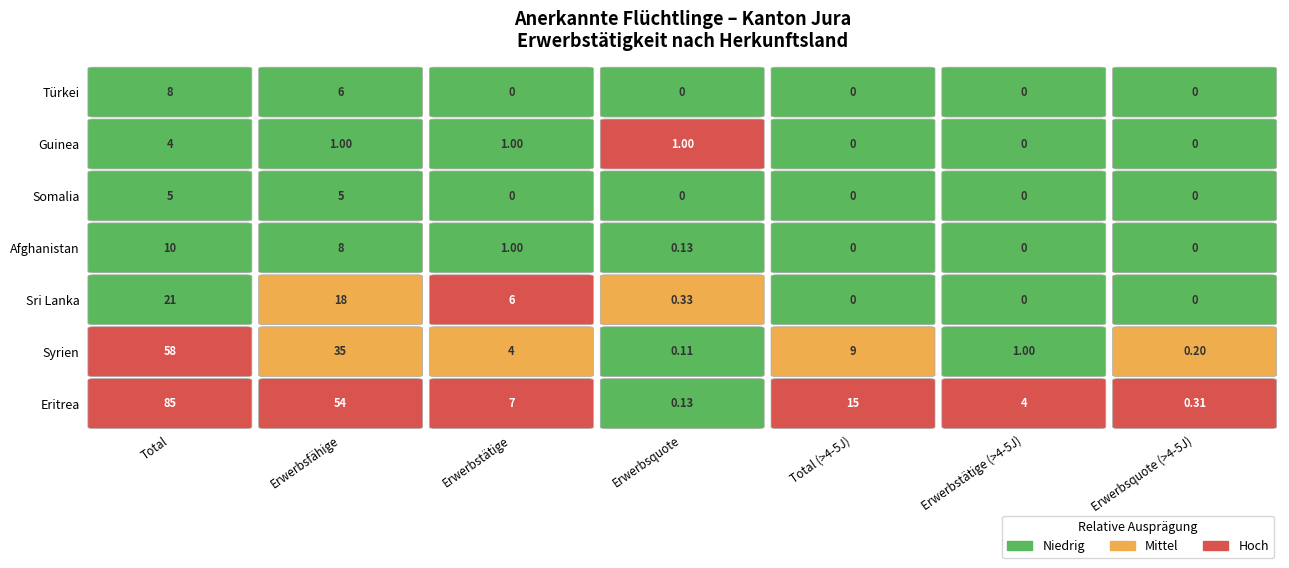

What is the difference between the maximum and minimum values in the Guinea series?

4.0